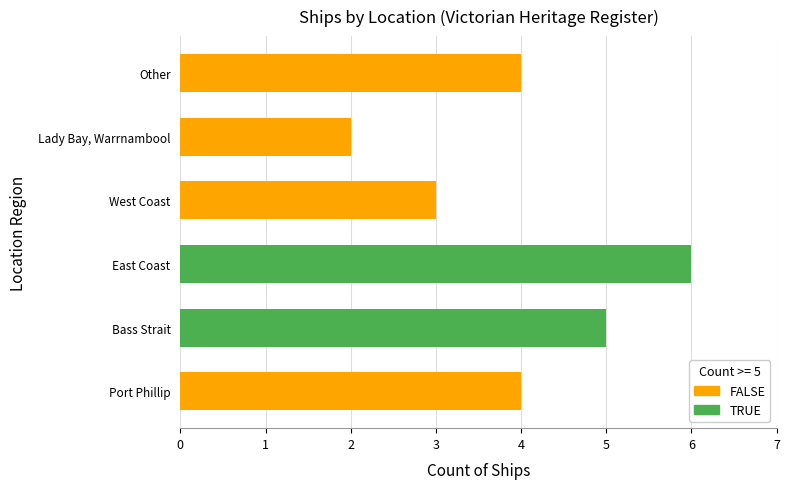

What is the approximate value at Other?

4